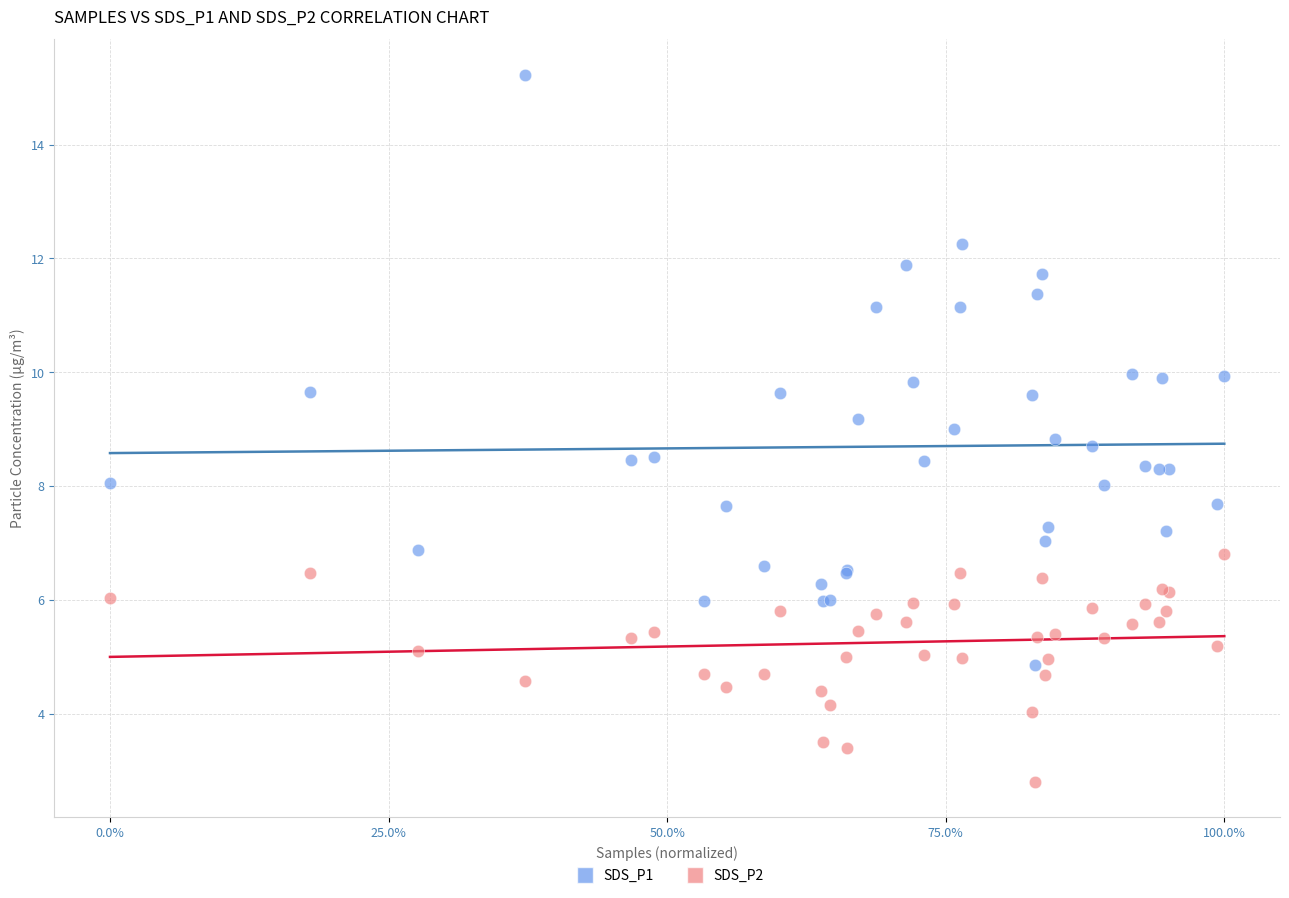

Which series has the widest spread of Y values?

SDS_P1